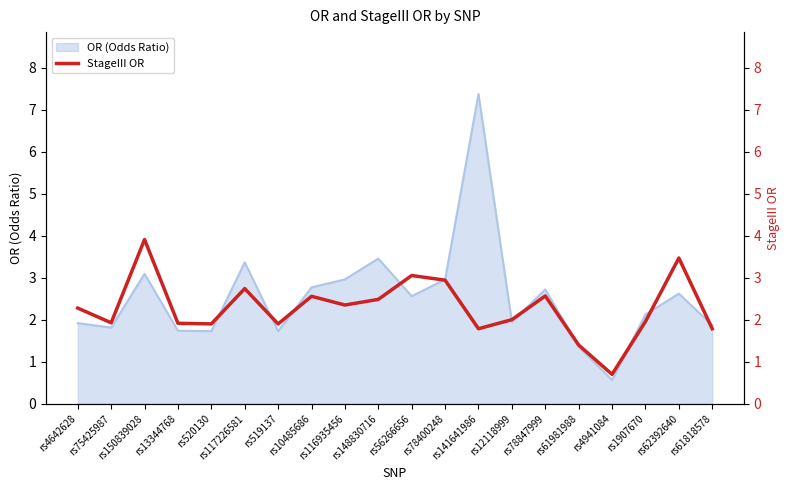

At which category does the data reach its first local valley?

rs75425987